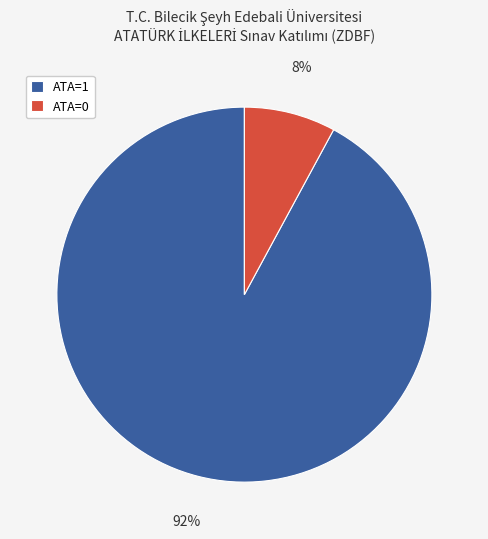

Which category has the biggest portion of the pie?

ATA=1